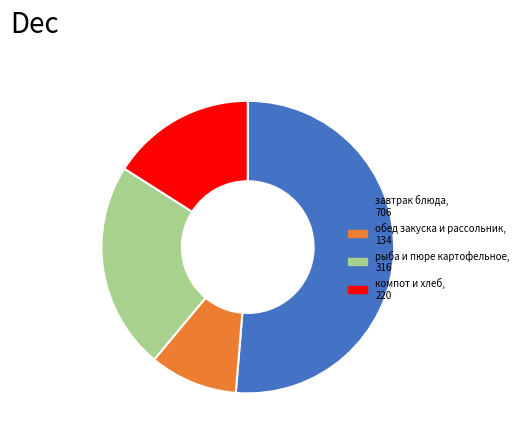

Does any single category account for the majority?

Yes